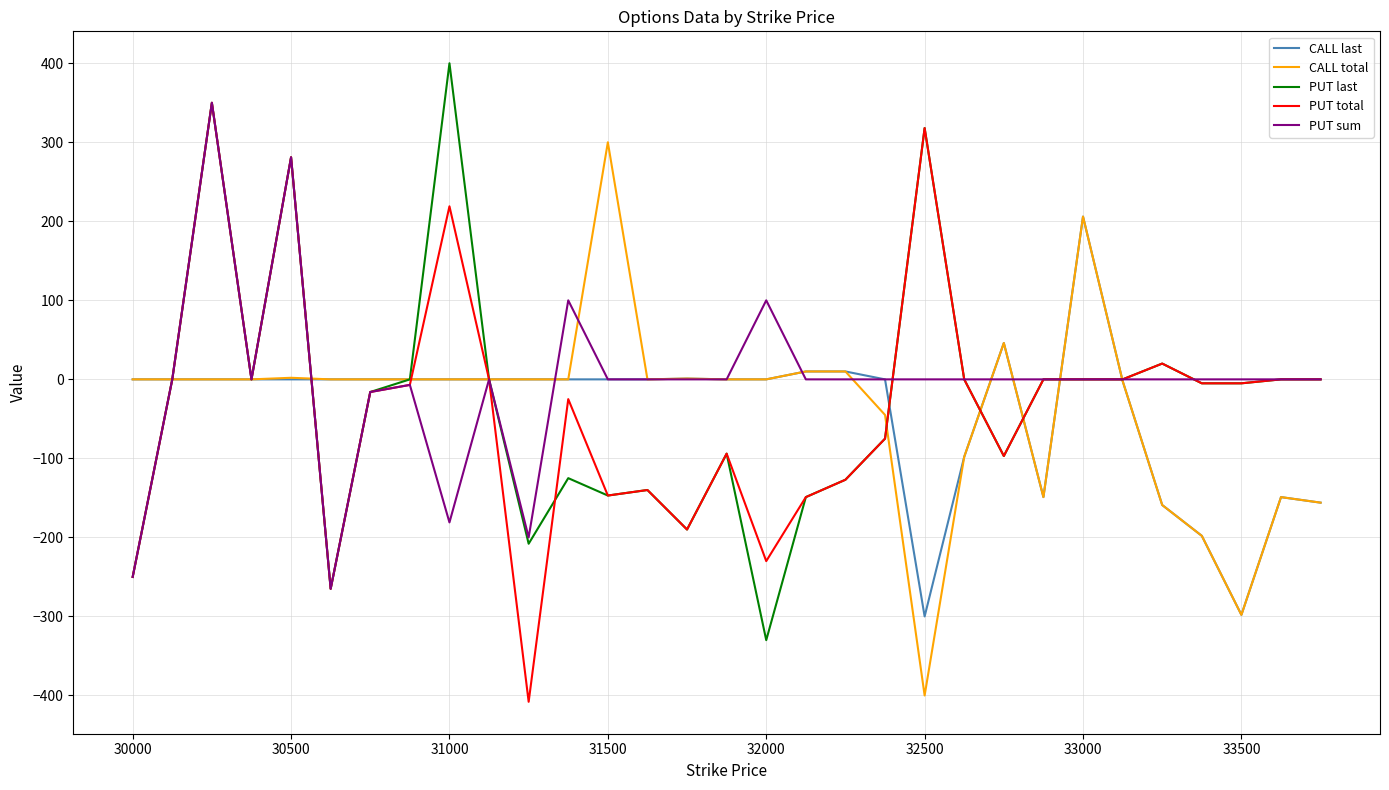

What is the lowest value of the PUT last series?

-330